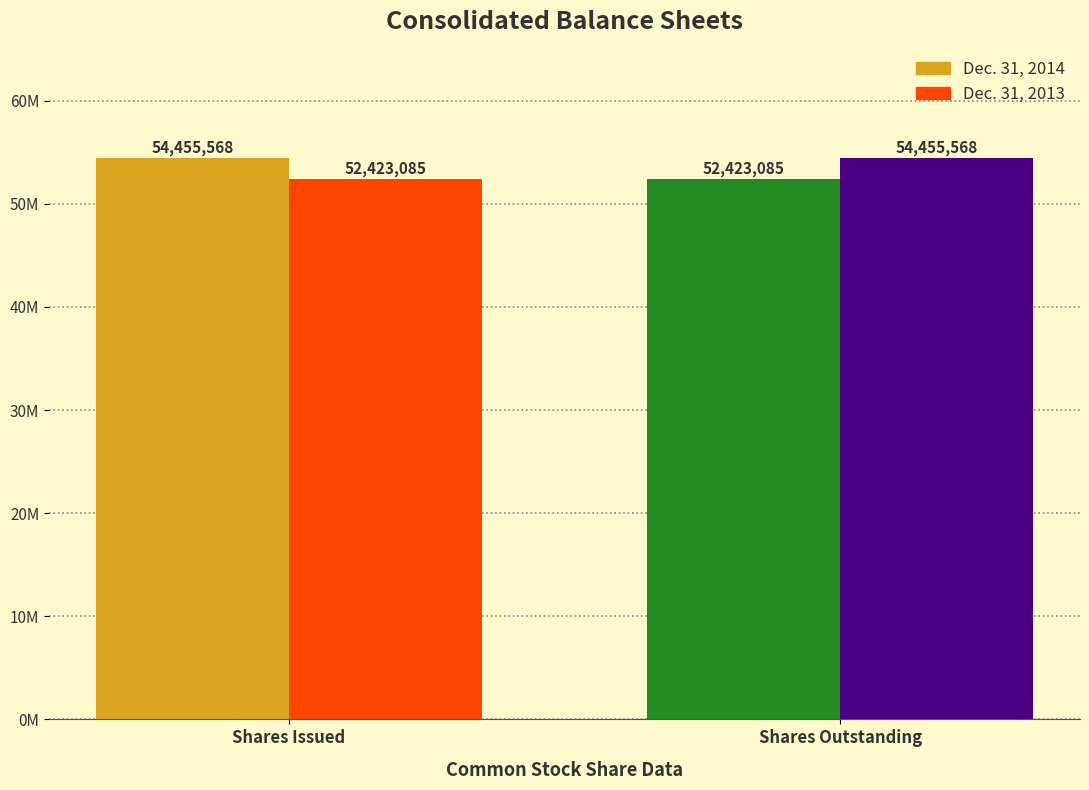

What are all the series names shown in the legend?

Dec. 31, 2014, Dec. 31, 2013